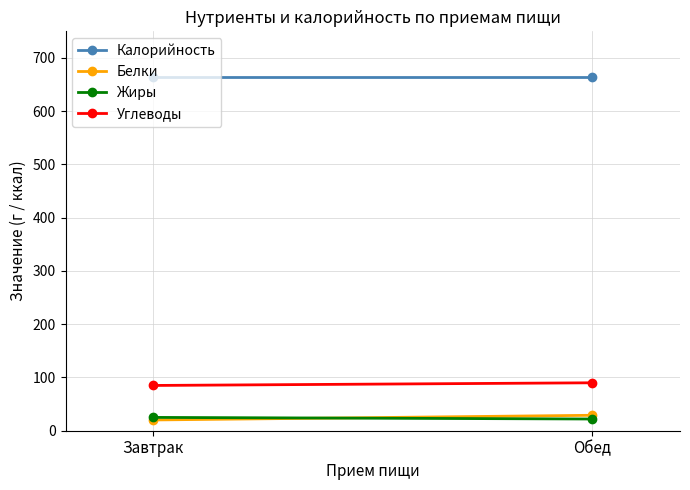

How many lines are shown in the chart?

4